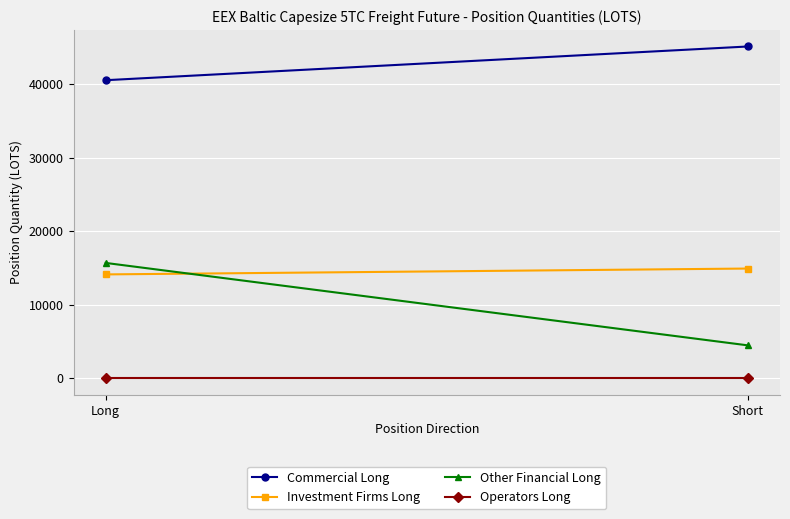

What is the approximate value of Commercial Long at Short?

45109.6